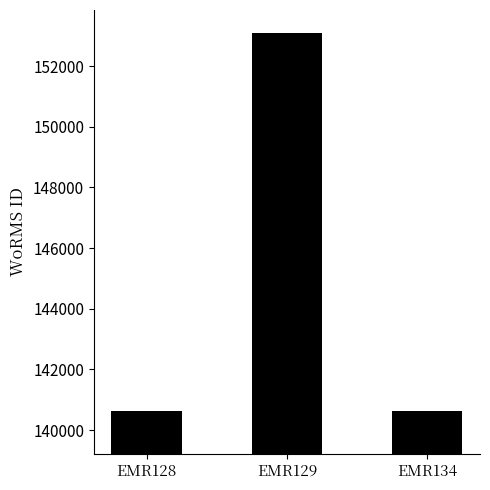

True or false: the data shows 29231 at EMR134.

False